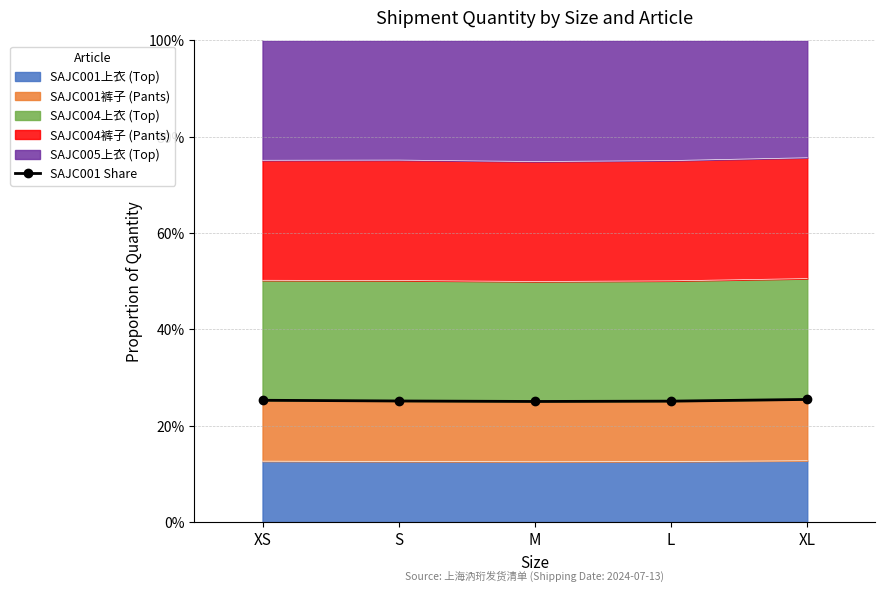

At which label is the value closest to 25?

M